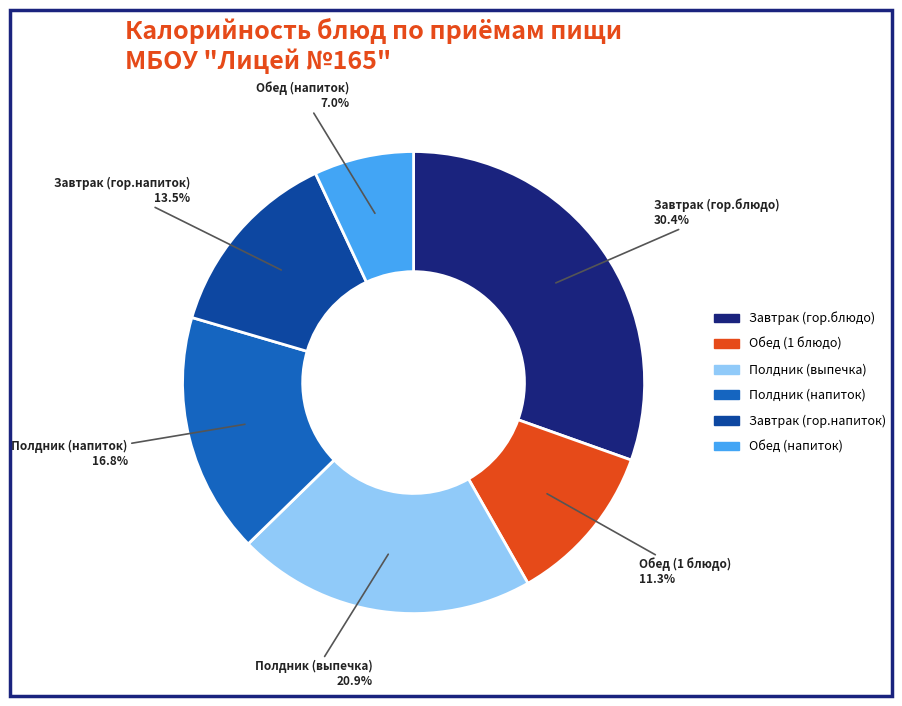

To the nearest percent, what is the average slice percentage?

17%